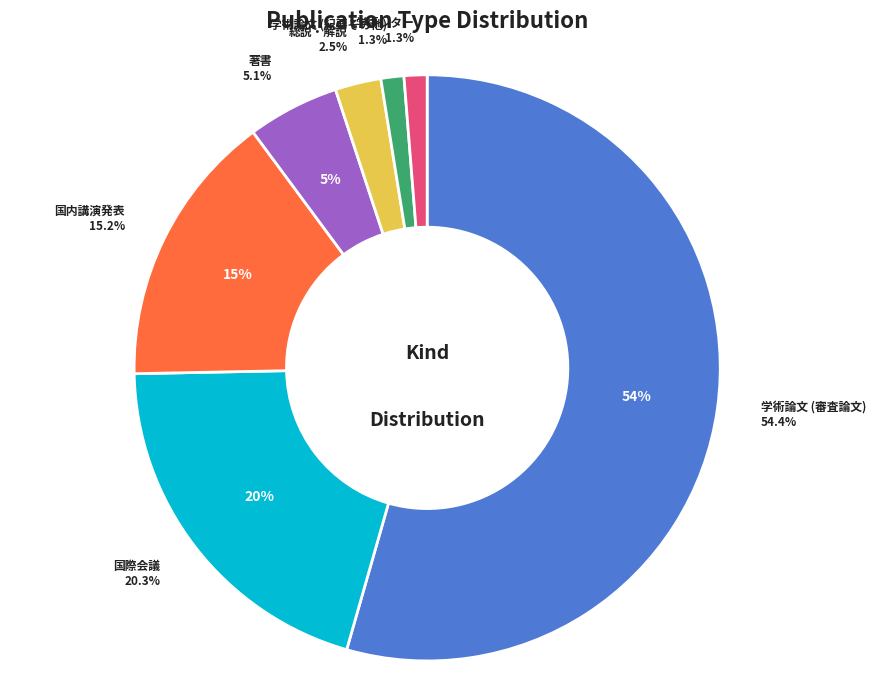

Which category has the smallest portion of the pie?

学術論文 (紀要その他)